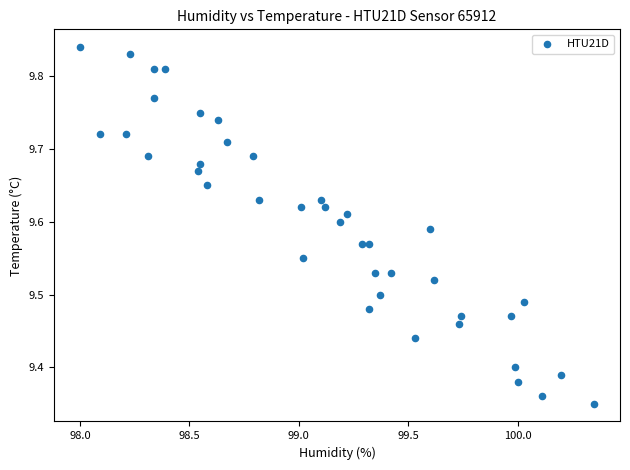

What is the range of X values (max minus min)?

2.3